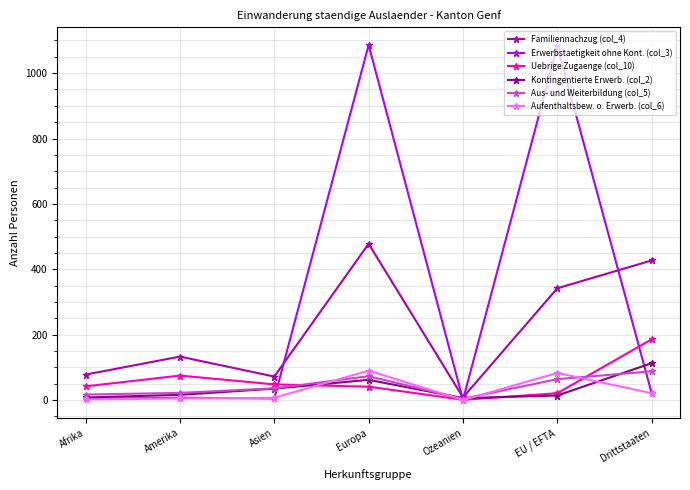

How many data points in Kontingentierte Erwerb. (col_2) are less than 16?

3